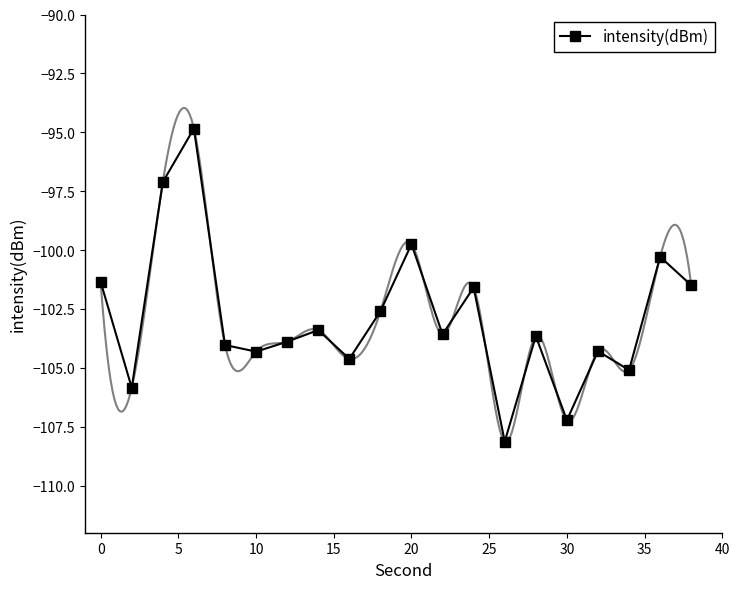

How many lines are shown in the chart?

1